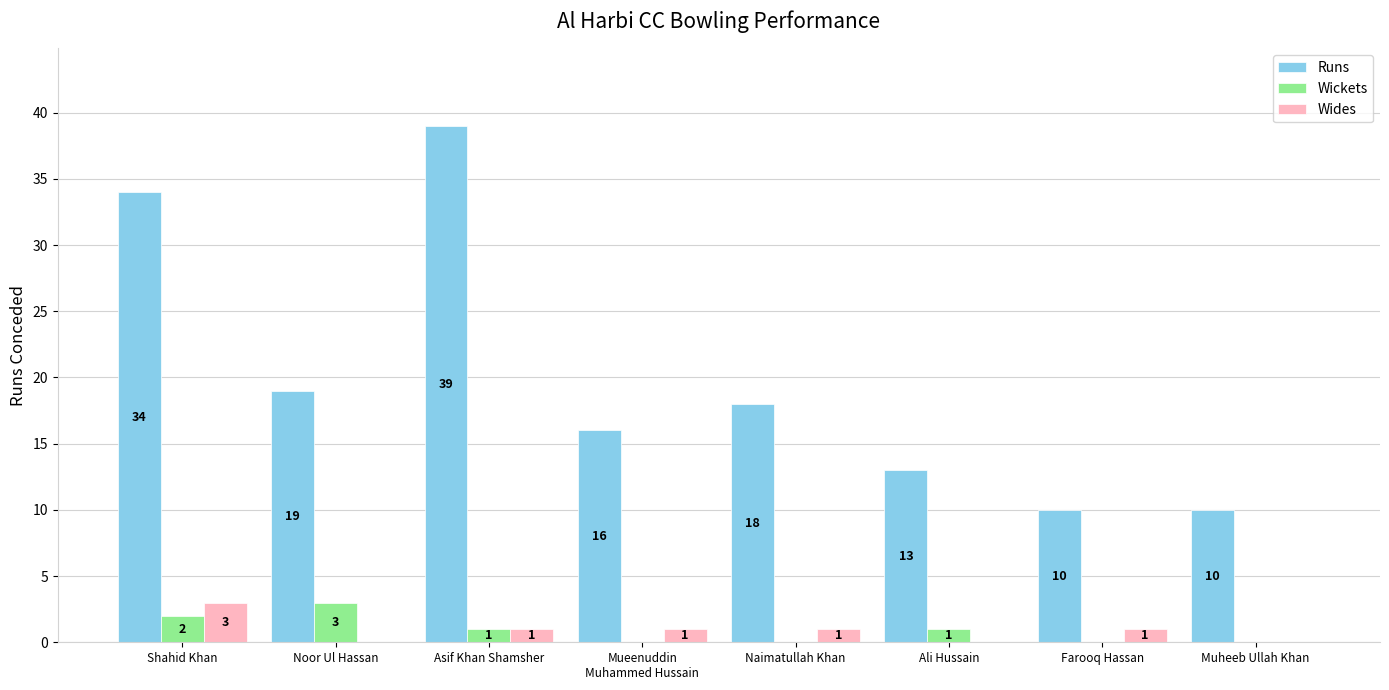

Which series changed the most between Shahid Khan and Noor Ul Hassan?

Runs